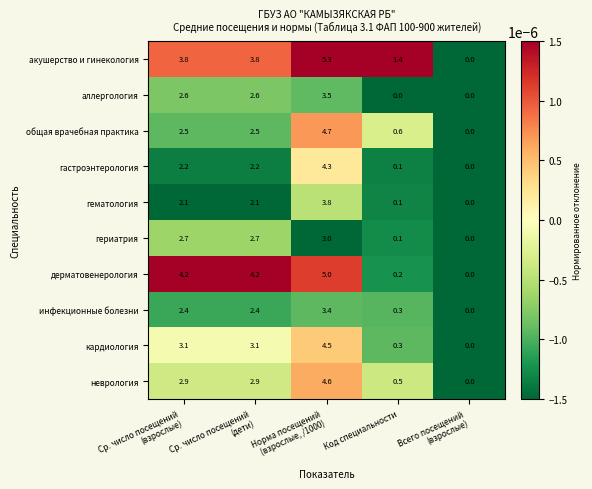

Which series has the largest total across all categories?

акушерство и гинекология